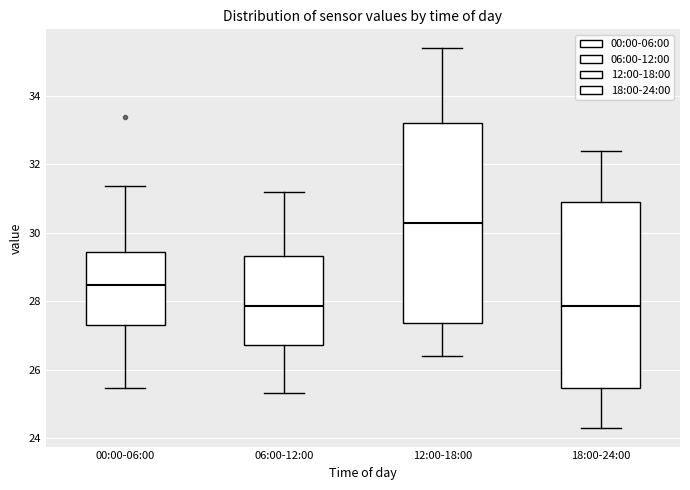

Where is the lower edge of the box for 06:00-12:00 on the y-axis? The values are not printed on the chart, so give them approximately, as read against the axis.

26.8